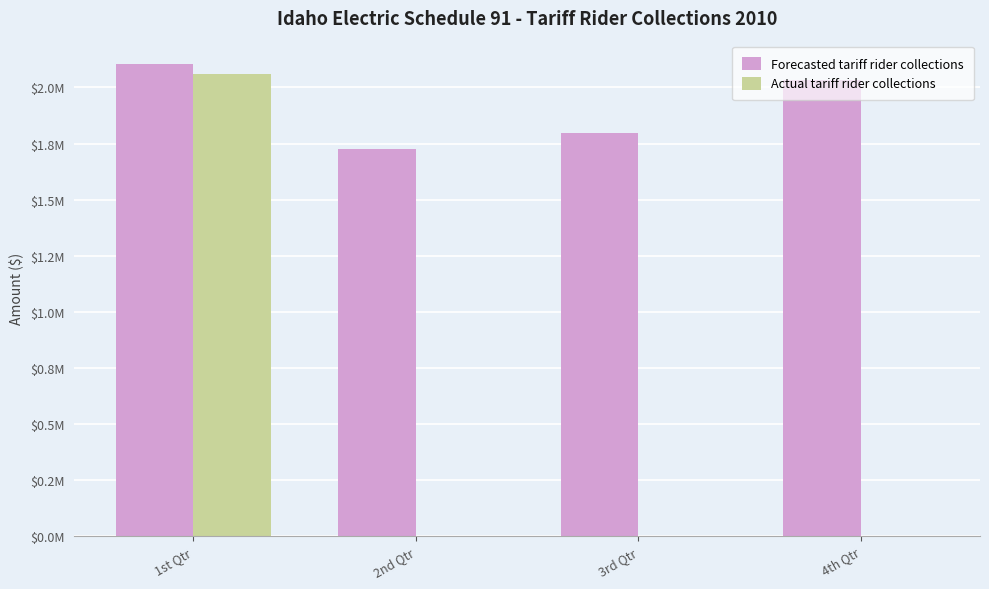

What is the label of the 3rd bar from the left?

3rd Qtr